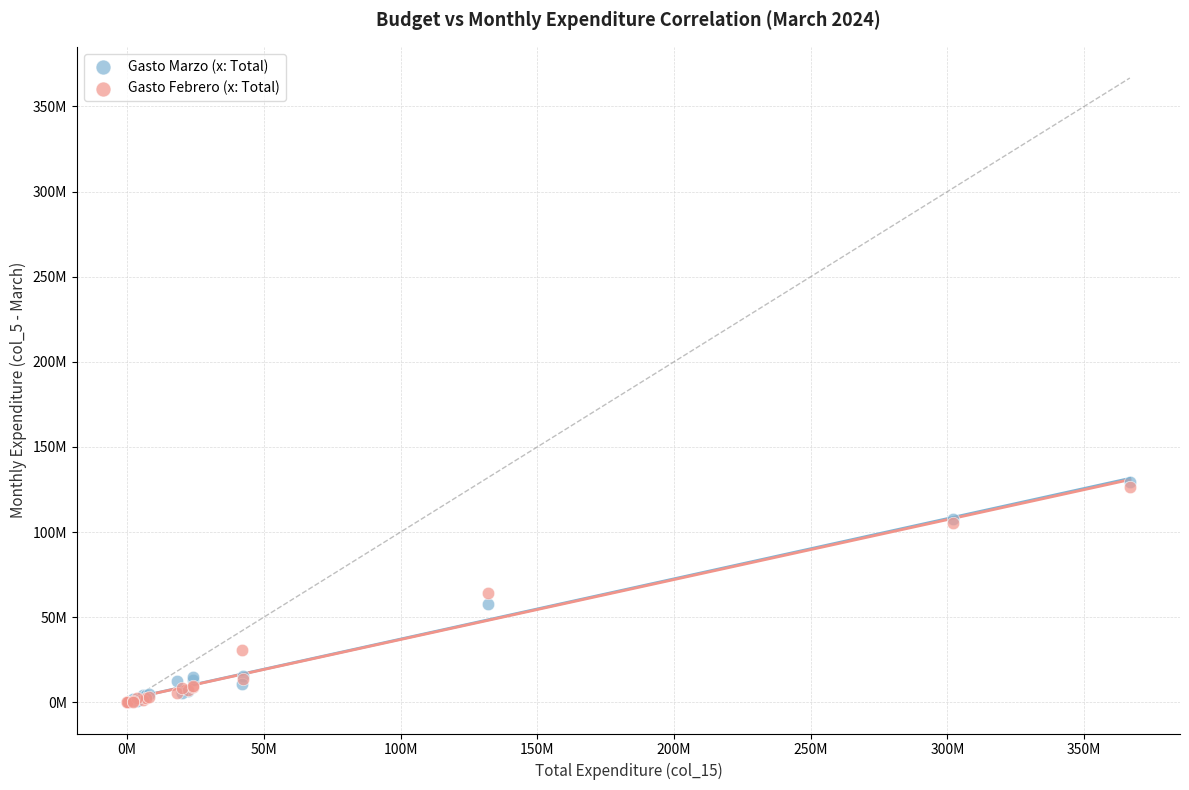

Which series has the largest Y range (max minus min)?

Gasto Marzo (x: Total)